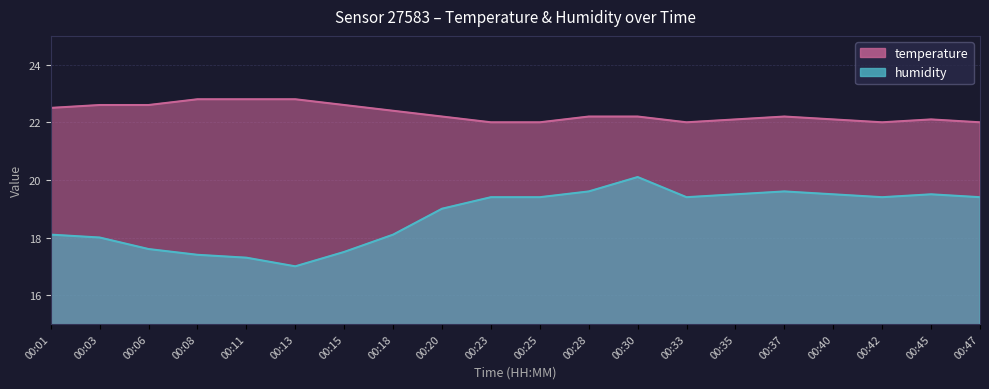

Which label corresponds to the largest value in the chart?

00:08